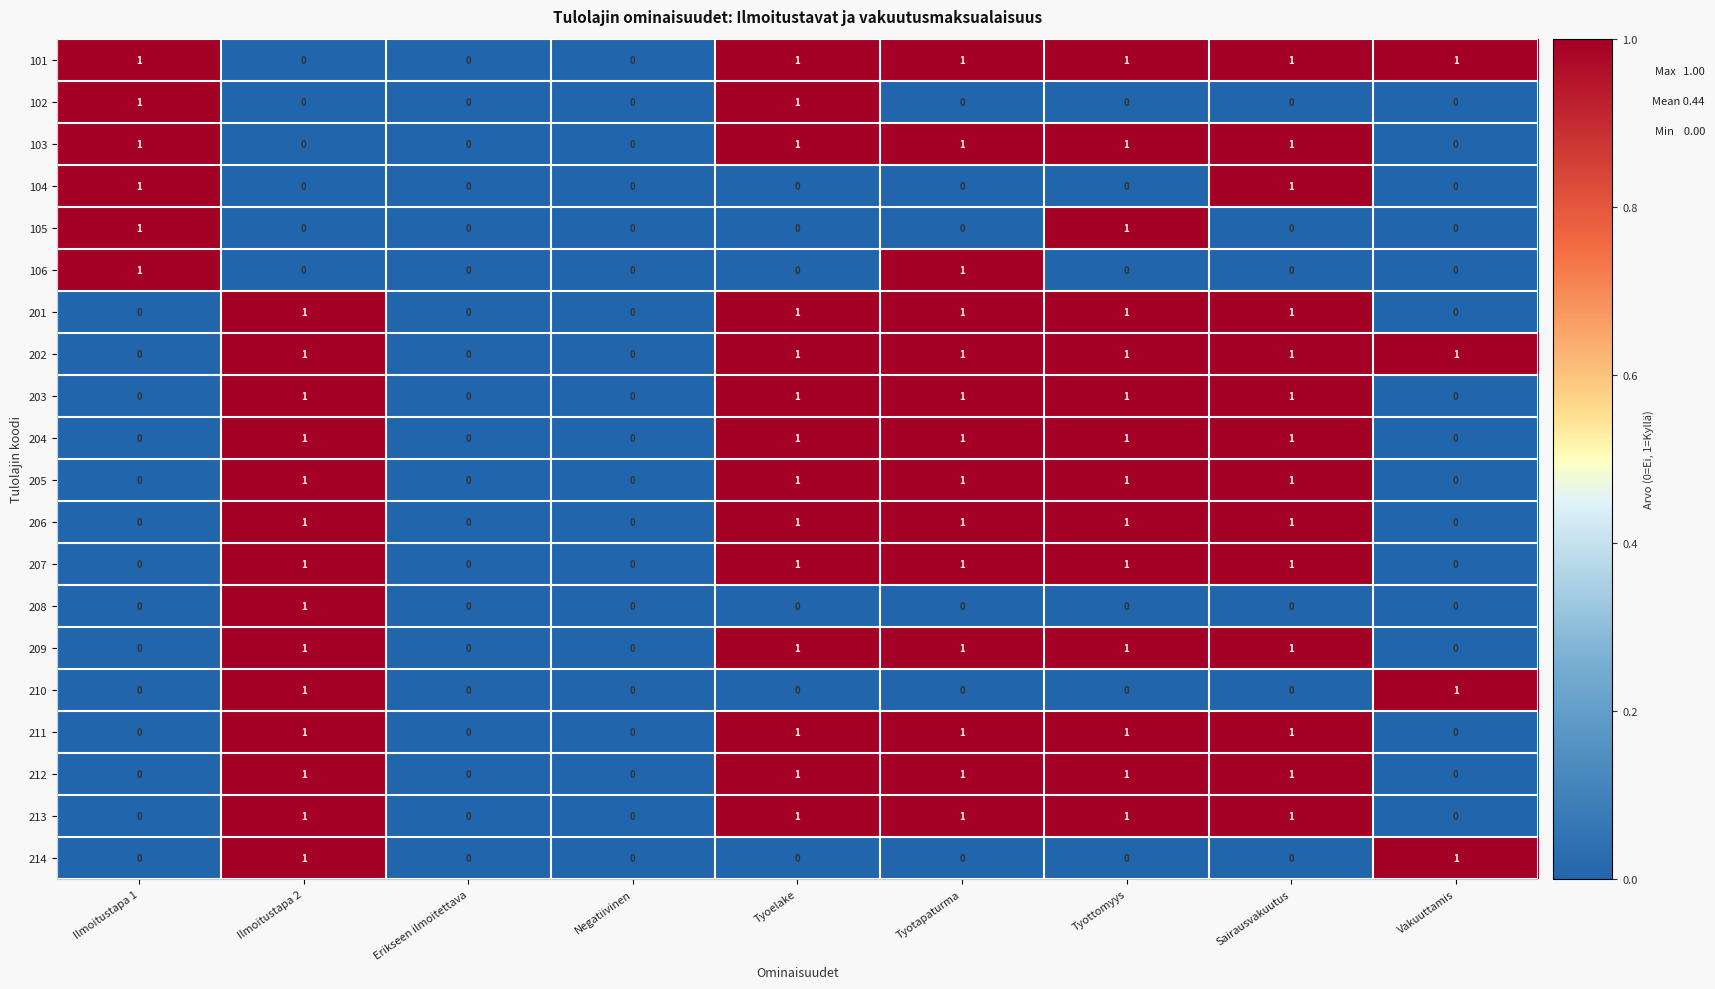

What is the total value across all series at Vakuuttamis?

4